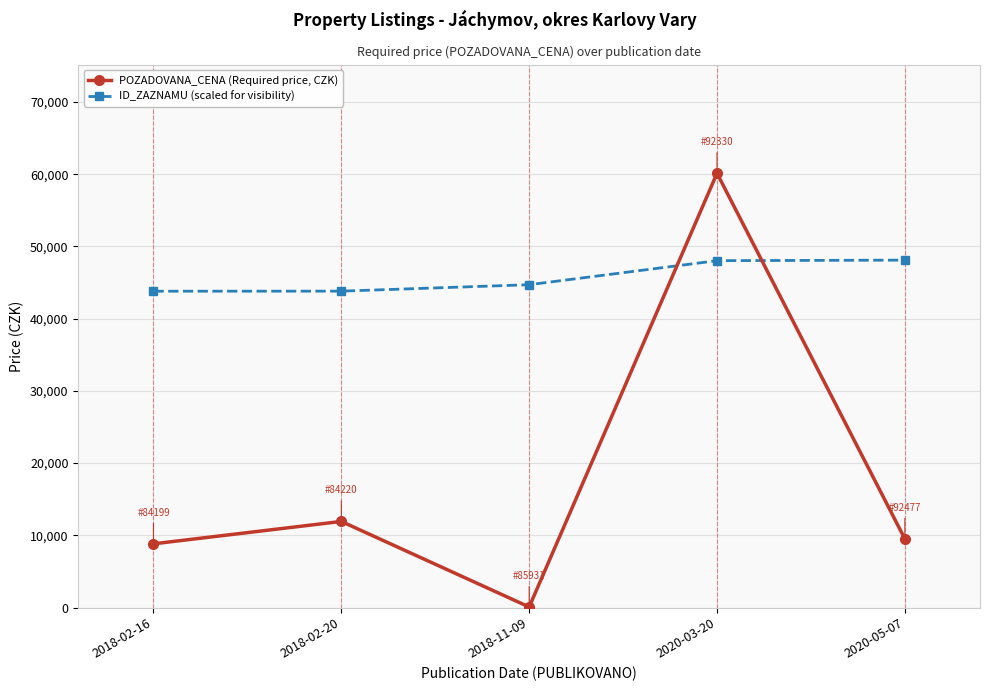

The value of ID_ZAZNAMU (scaled for visibility) at 2018-02-16 is 43794.4. True or false?

True